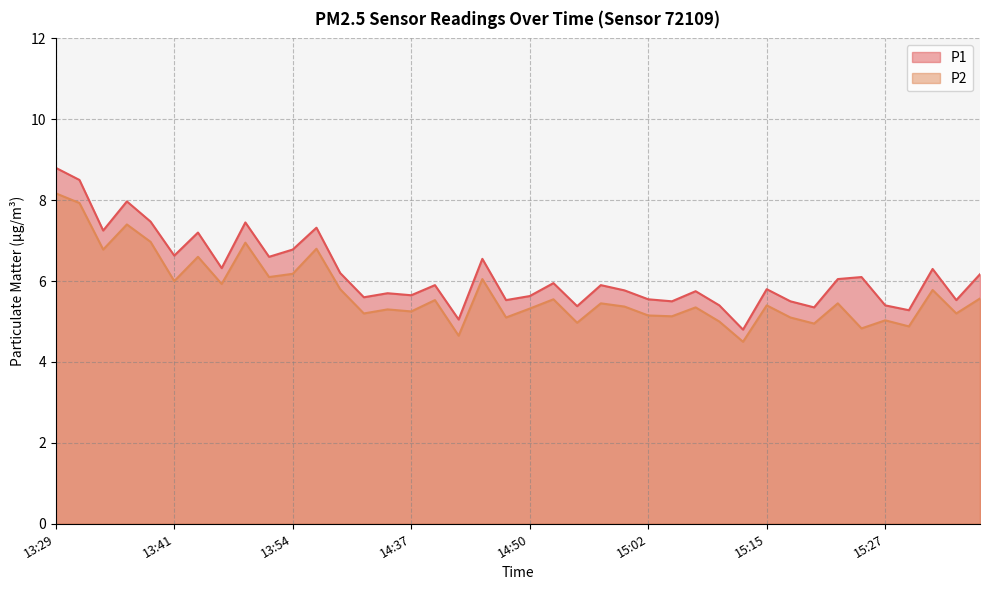

What is the difference between the maximum and second lowest values in the P2 series?

3.5